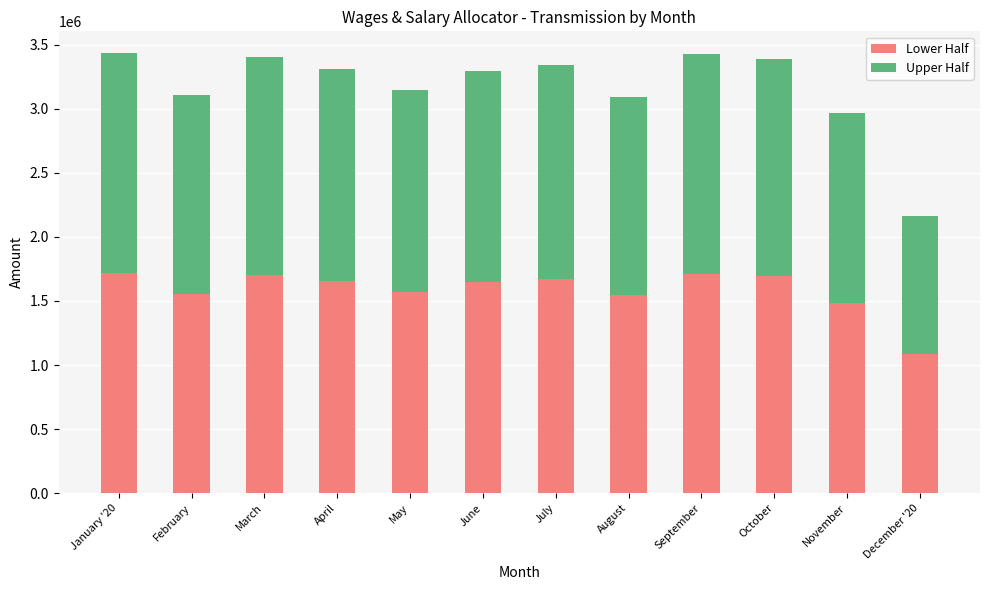

What is the lowest value of the Lower Half series?

1082701.7